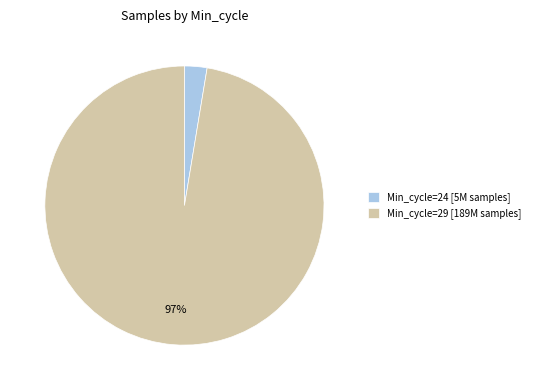

Is there a majority slice in this chart?

Yes